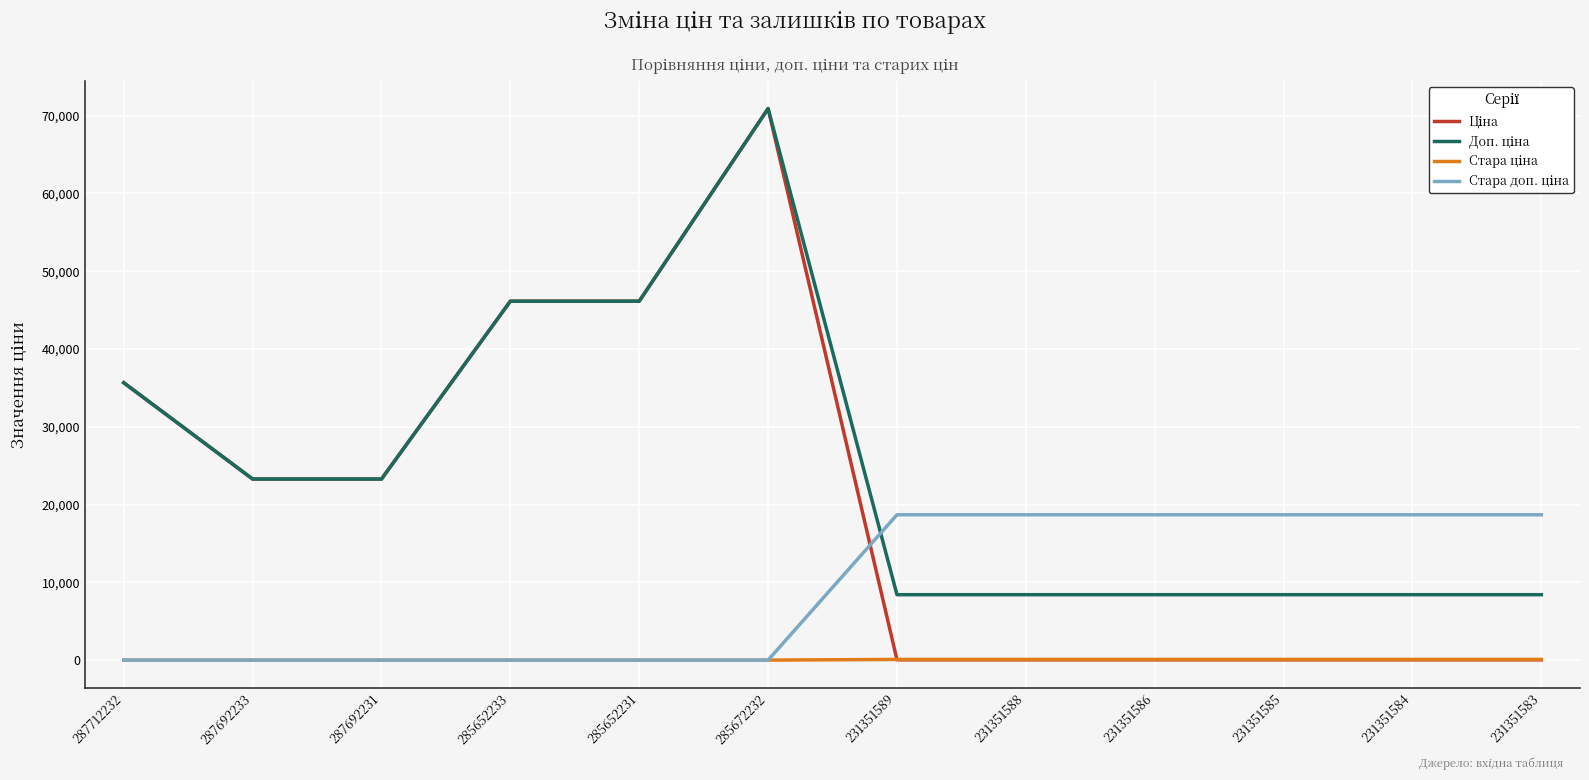

At which category is the sum across all series the highest?

285672232